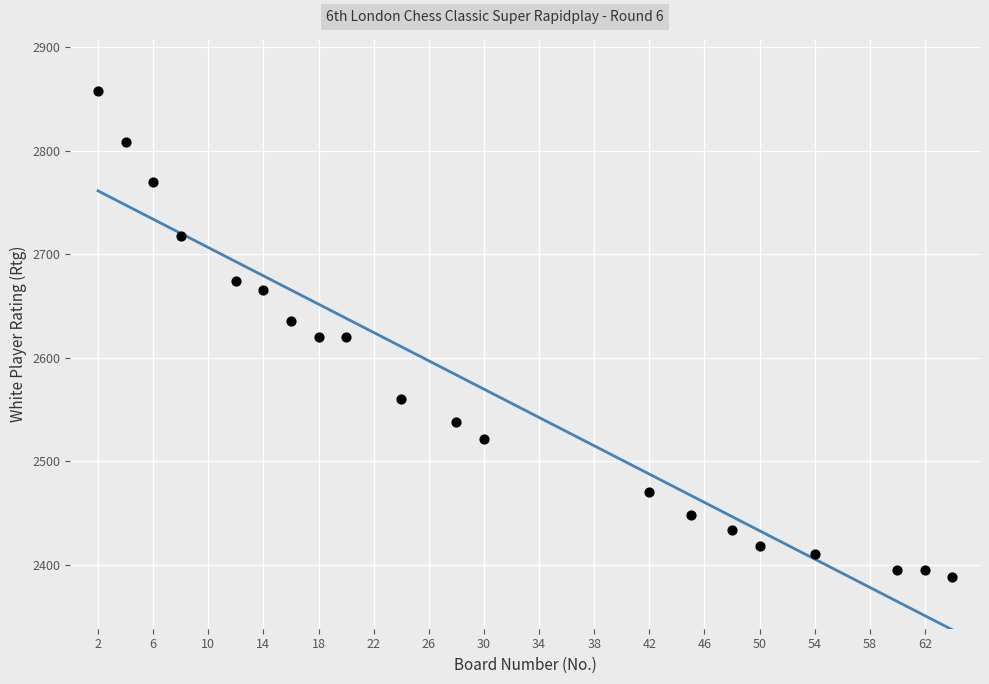

What is the range of X values (max minus min)?

62